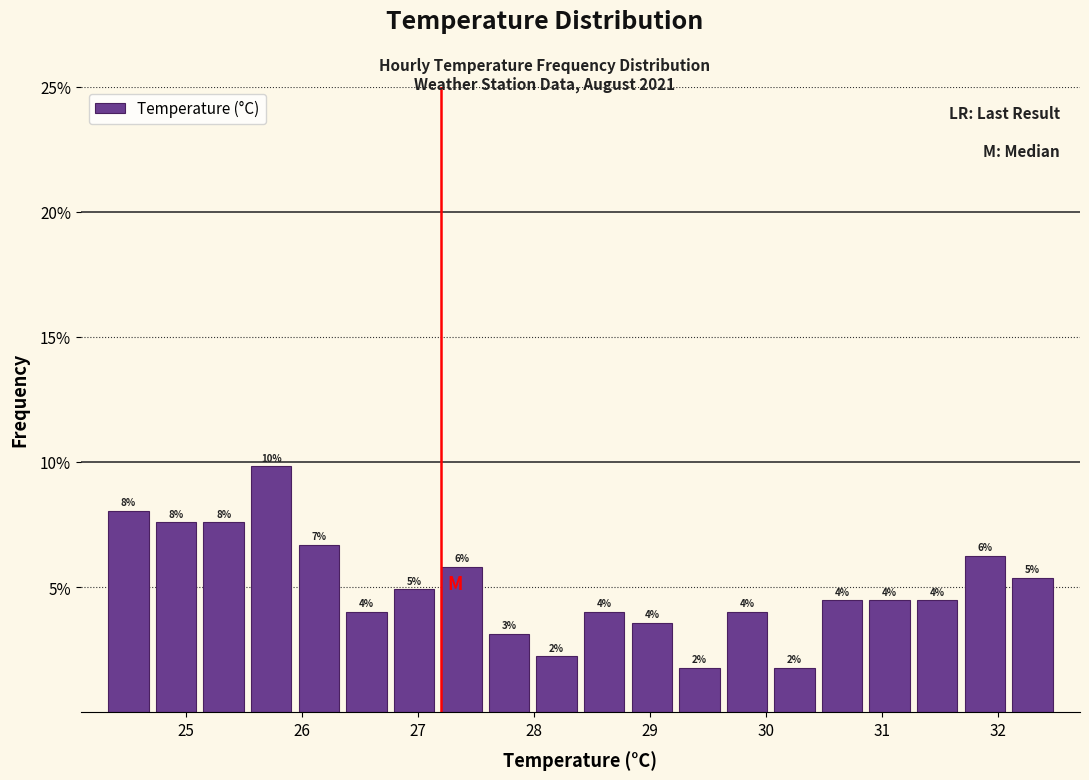

Which range on the x-axis has the tallest bar?

25.53 to 25.94